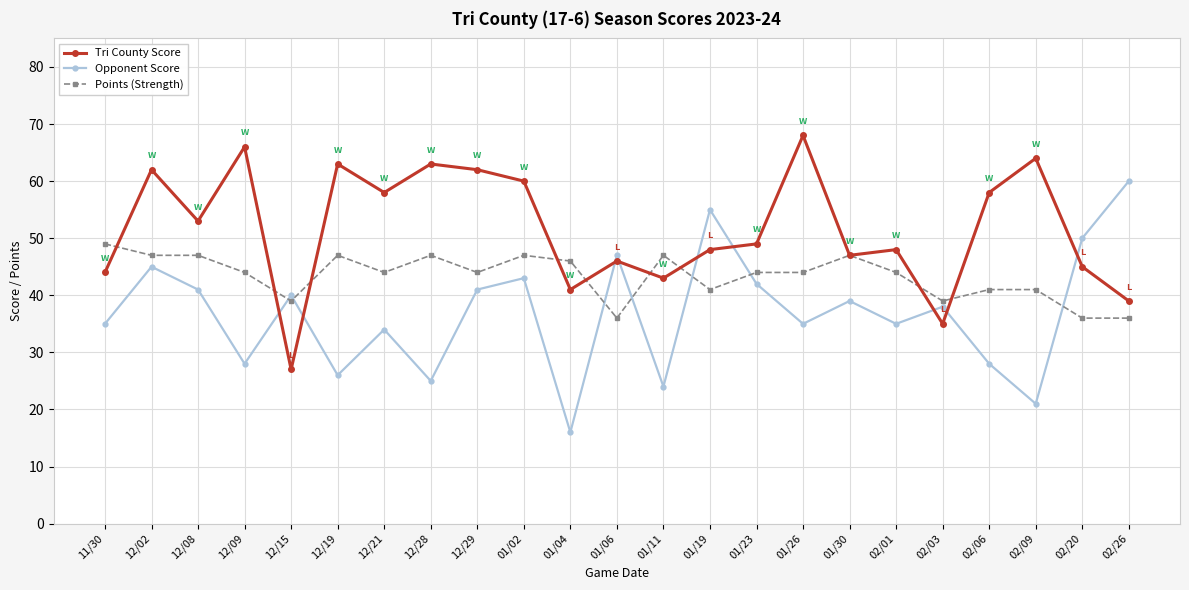

Is the value of Opponent Score at 02/03 greater than the value of Tri County Score at 01/23?

No